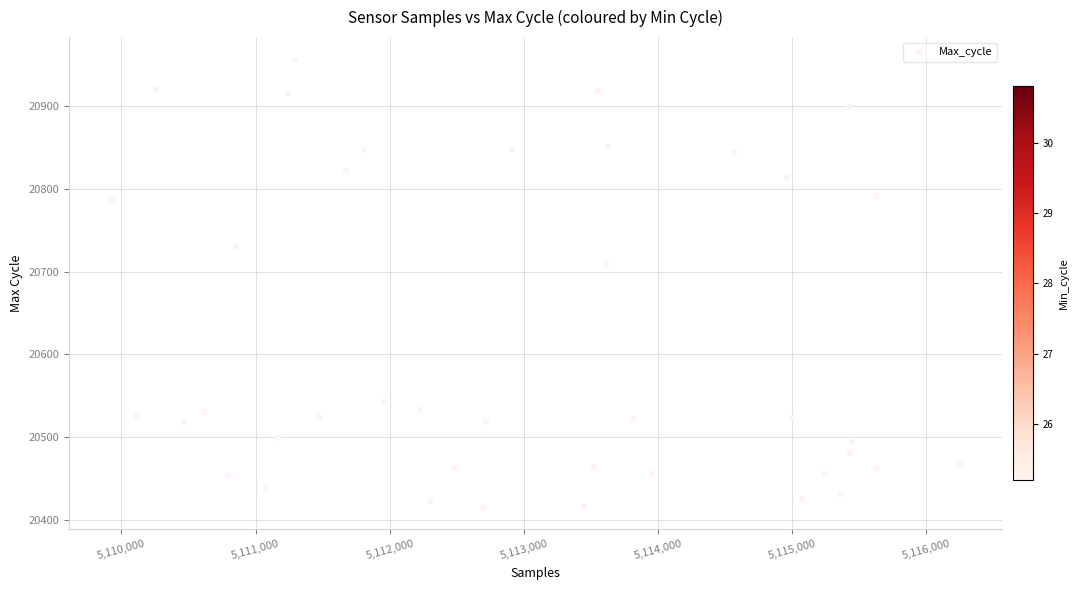

What Y value in the scatter plot is closest to 20686?

20709